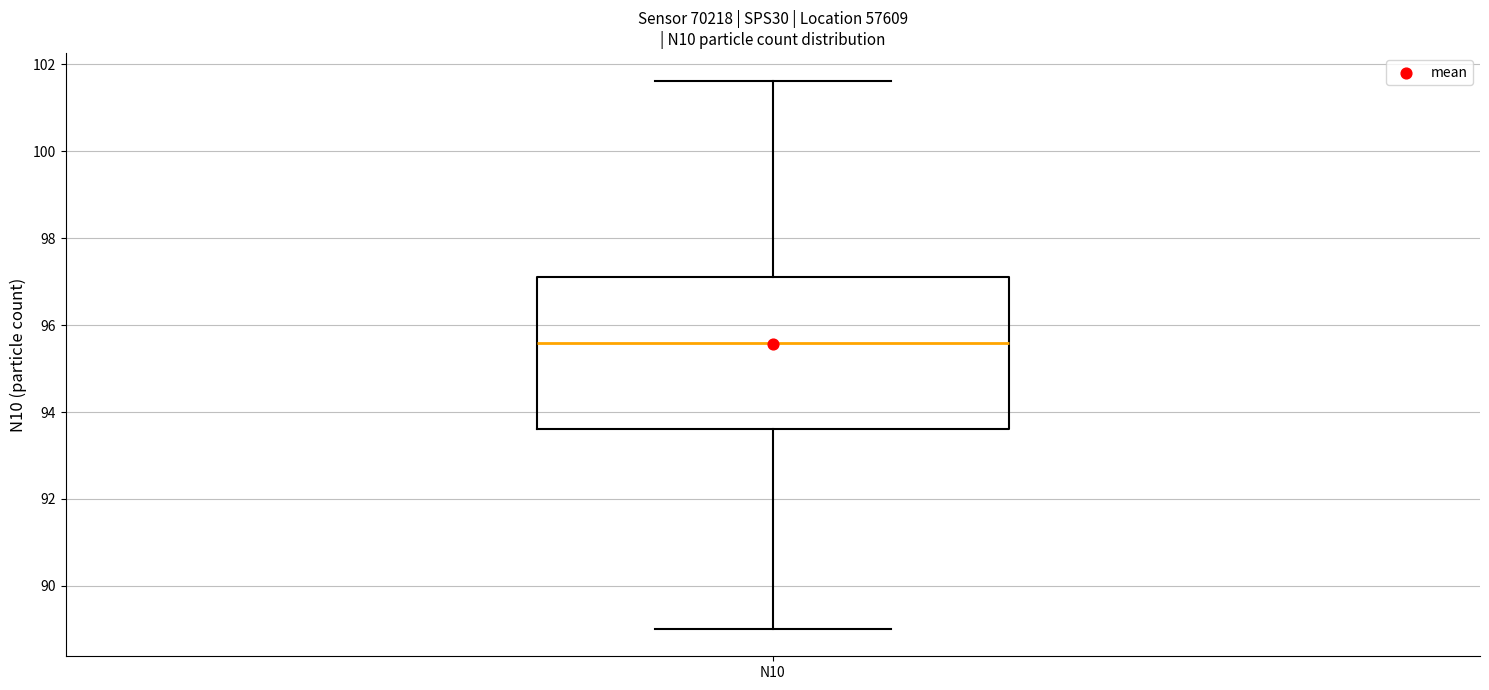

Where is the lower edge of the box for N10 on the y-axis? The values are not printed on the chart, so give them approximately, as read against the axis.

93.6